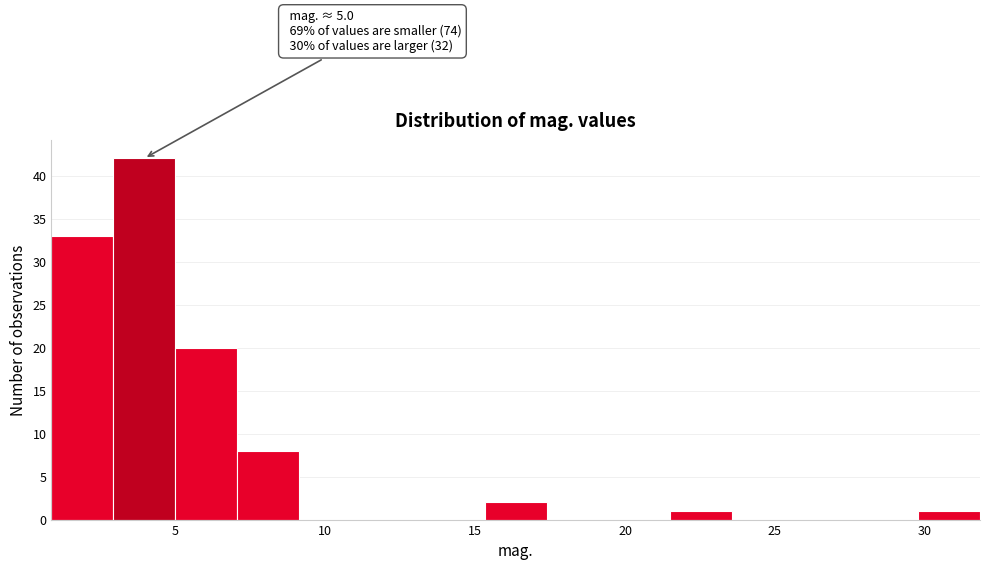

Over which range of the x-axis is the bar tallest?

3.0 to 5.0